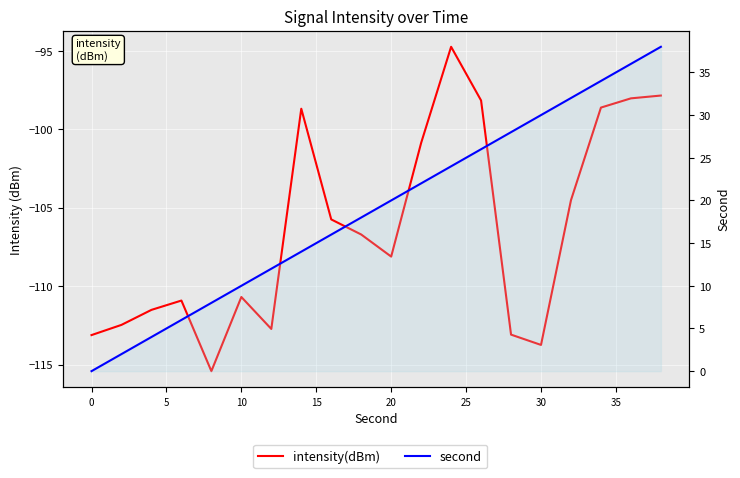

In intensity(dBm), how many points are lower than both neighbors (excluding endpoints)?

4